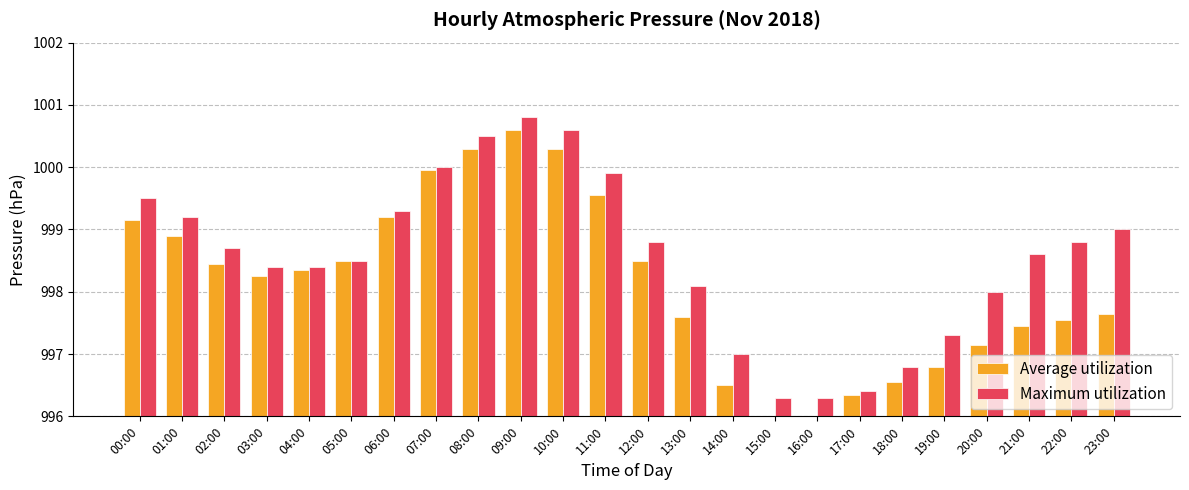

What position from the left is 09:00?

10